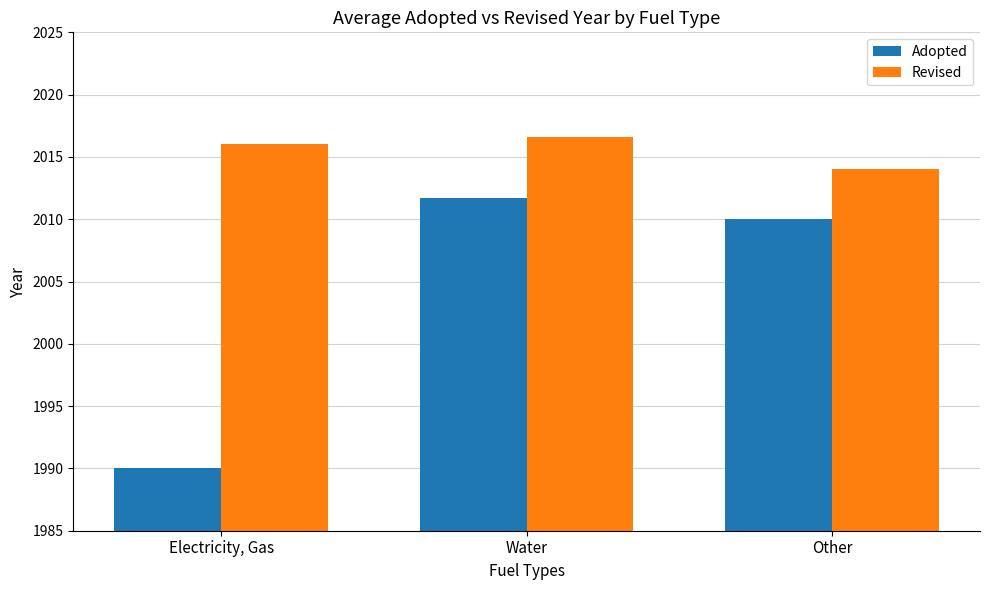

Reading left to right, transcribe all the data shown in this chart.

Adopted: Electricity, Gas=1990.0	Water=2011.7	Other=2010.0
Revised: Electricity, Gas=2016.0	Water=2016.6	Other=2014.0